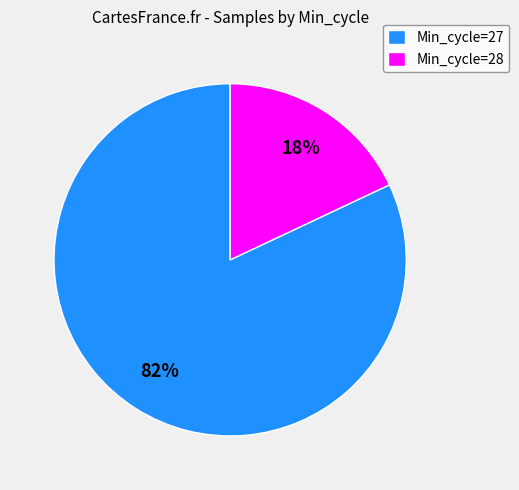

To the nearest percent, what is the difference between the Min_cycle=28 and Min_cycle=27 slice percentages?

64%